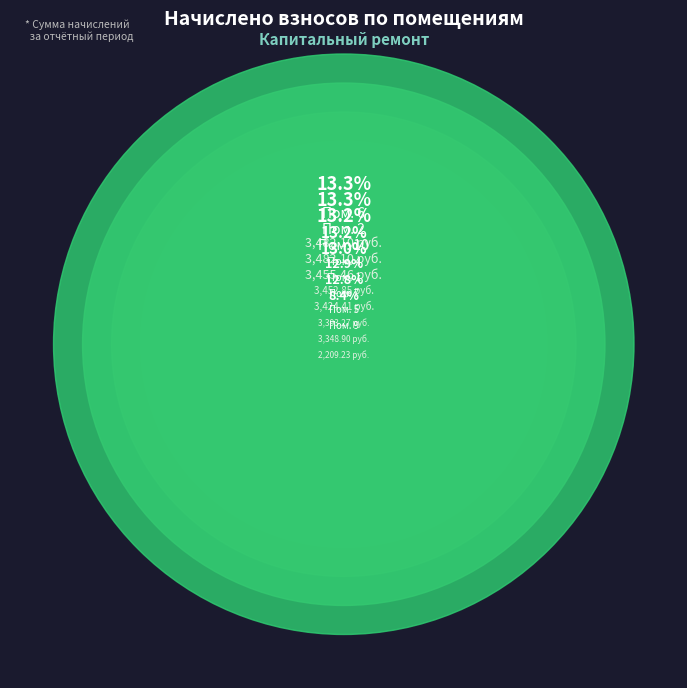

To the nearest percent, what percentage of the pie is 10?

13%